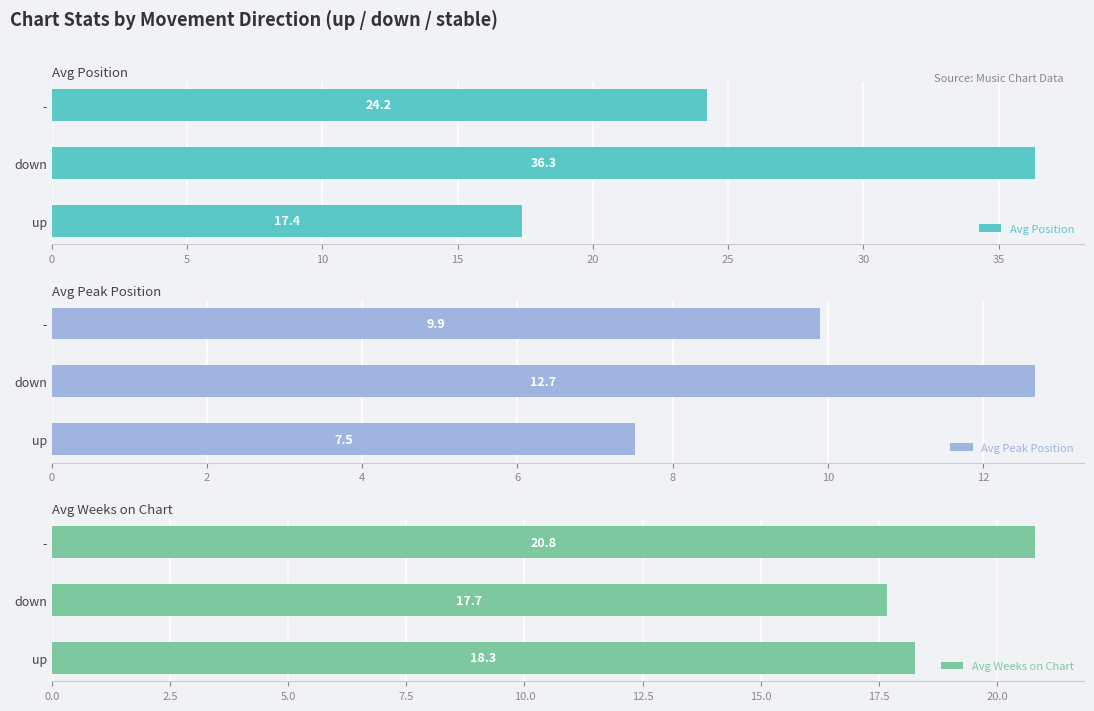

What is the maximum value for Avg Position?

36.3